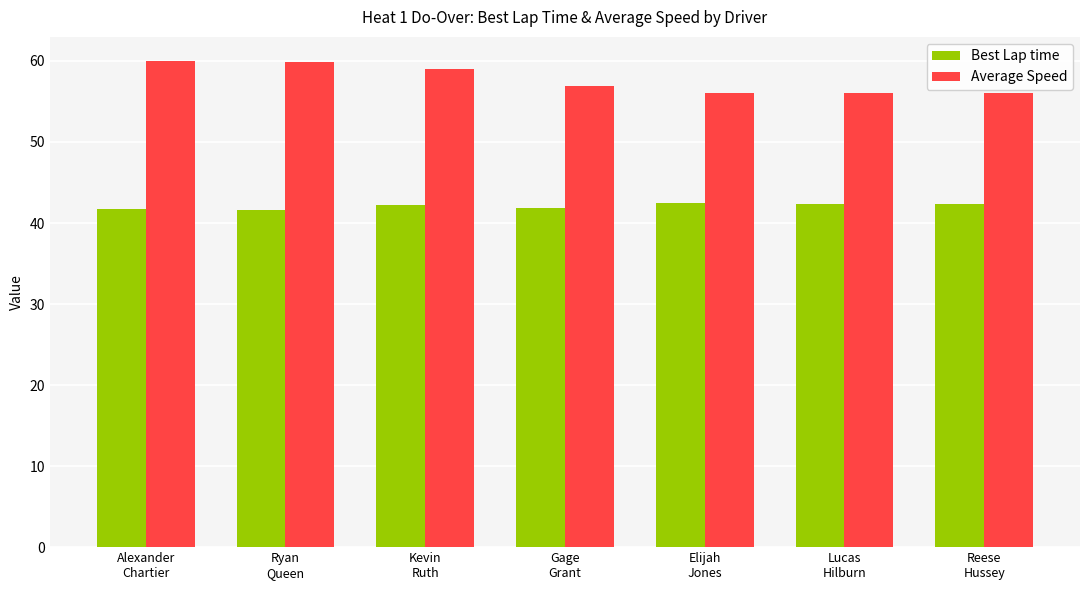

What is the total value across all series at Reese
Hussey?

98.3